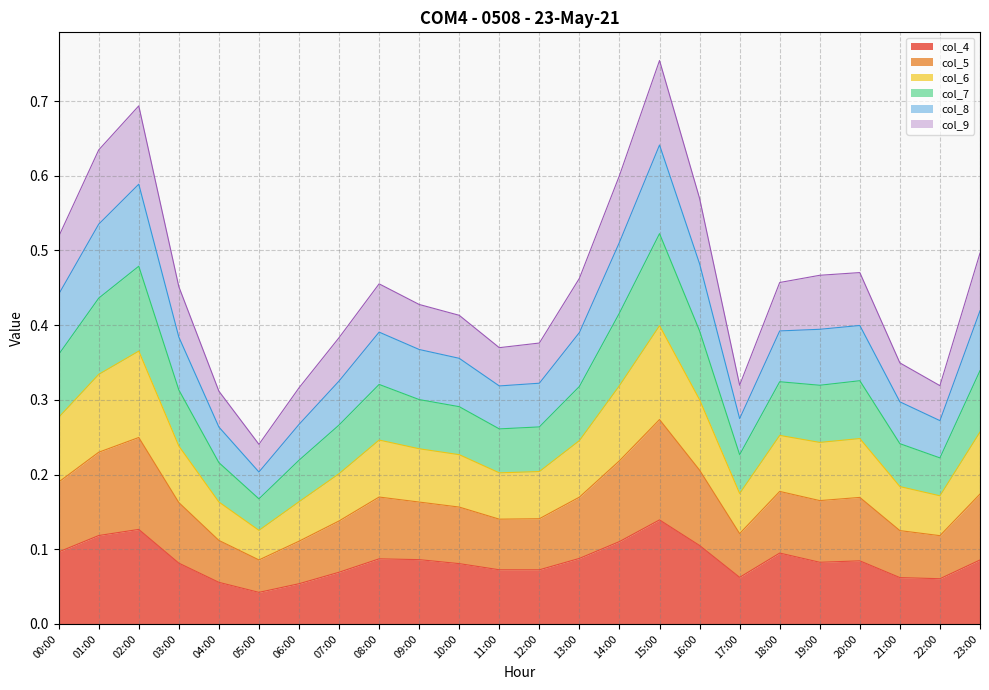

What is the greatest value displayed?

0.8